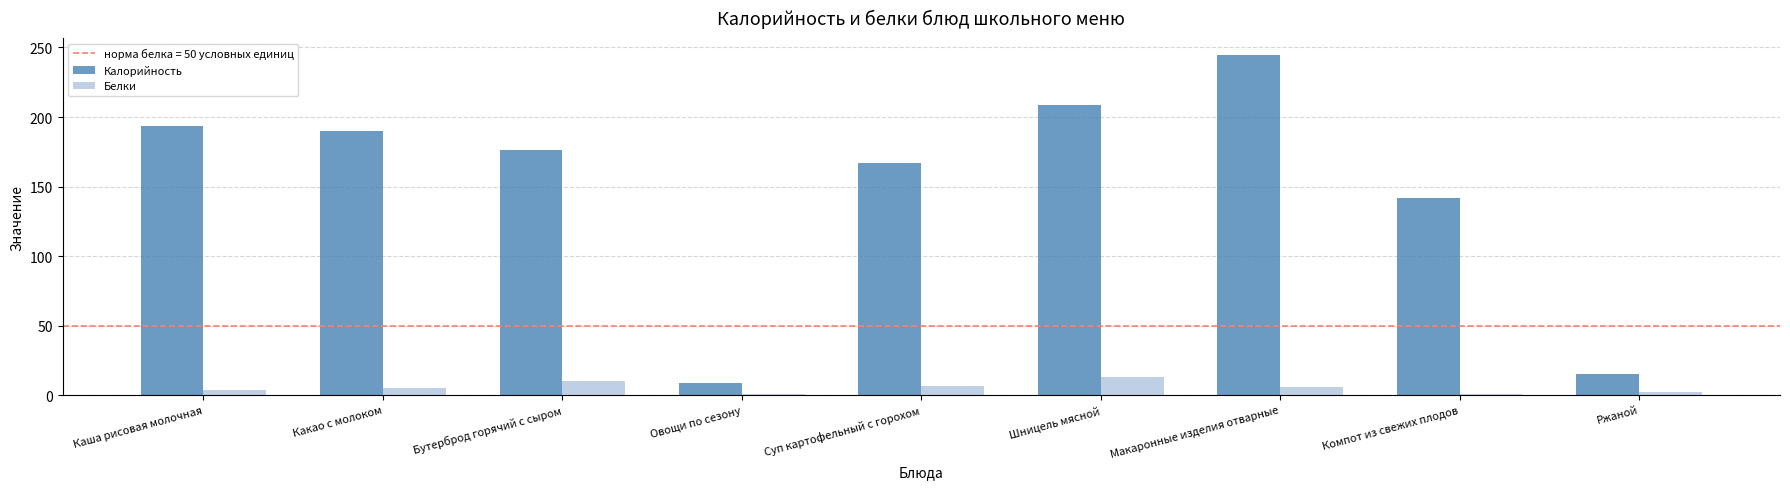

Which series changed the most between Какао с молоком and Шницель мясной?

Калорийность